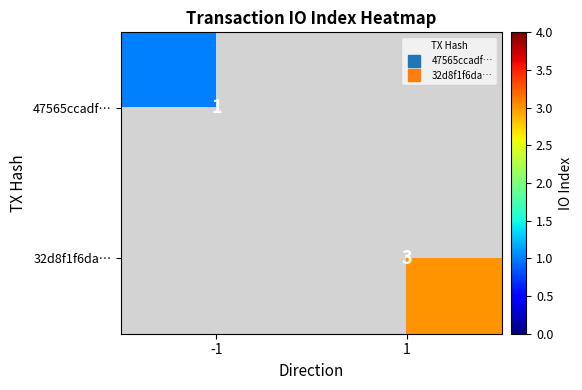

What is the maximum value shown in the chart?

3.0